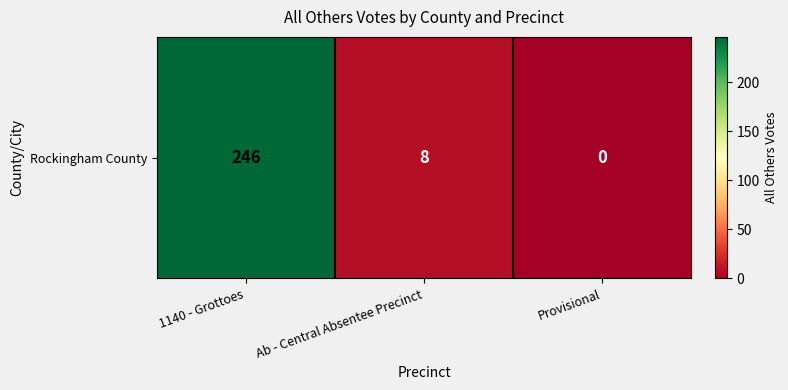

List the labels in order of value, smallest first.

Provisional, Ab - Central Absentee Precinct, 1140 - Grottoes